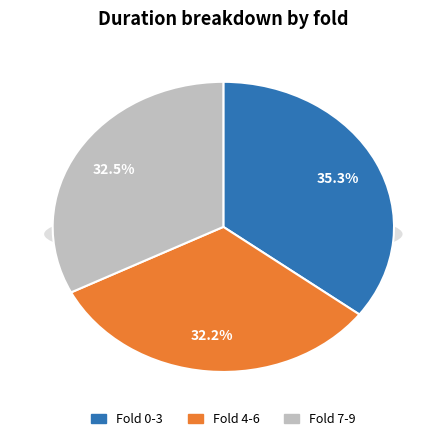

Does any single category account for the majority?

No